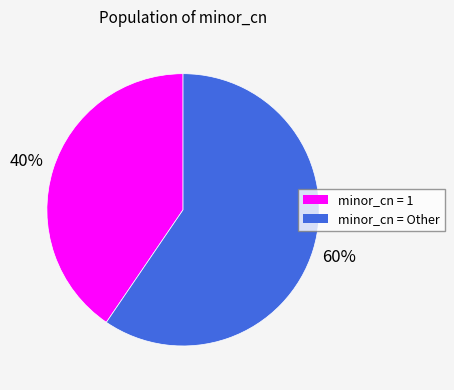

Is there any slice that represents more than half of the pie?

Yes